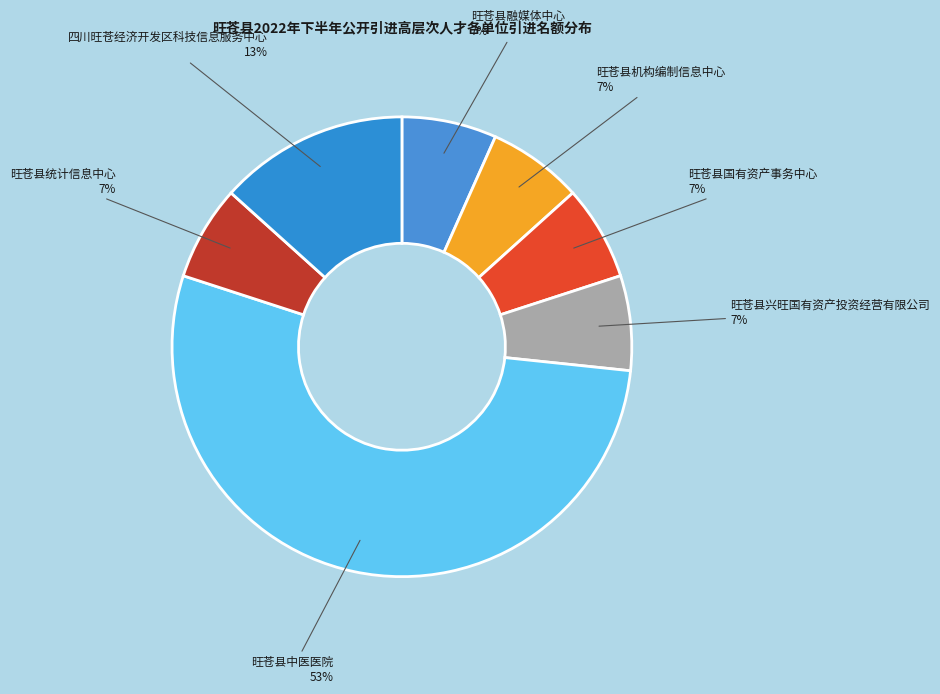

To the nearest percent, what is the combined percentage of 四川旺苍经济开发区科技信息服务中心 and 旺苍县统计信息中心?

20%